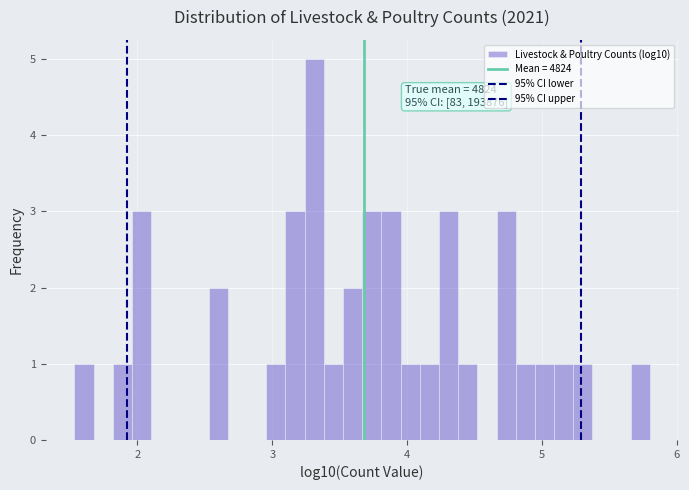

Read against the x-axis, roughly where is the centre of the tallest bar?

3.3